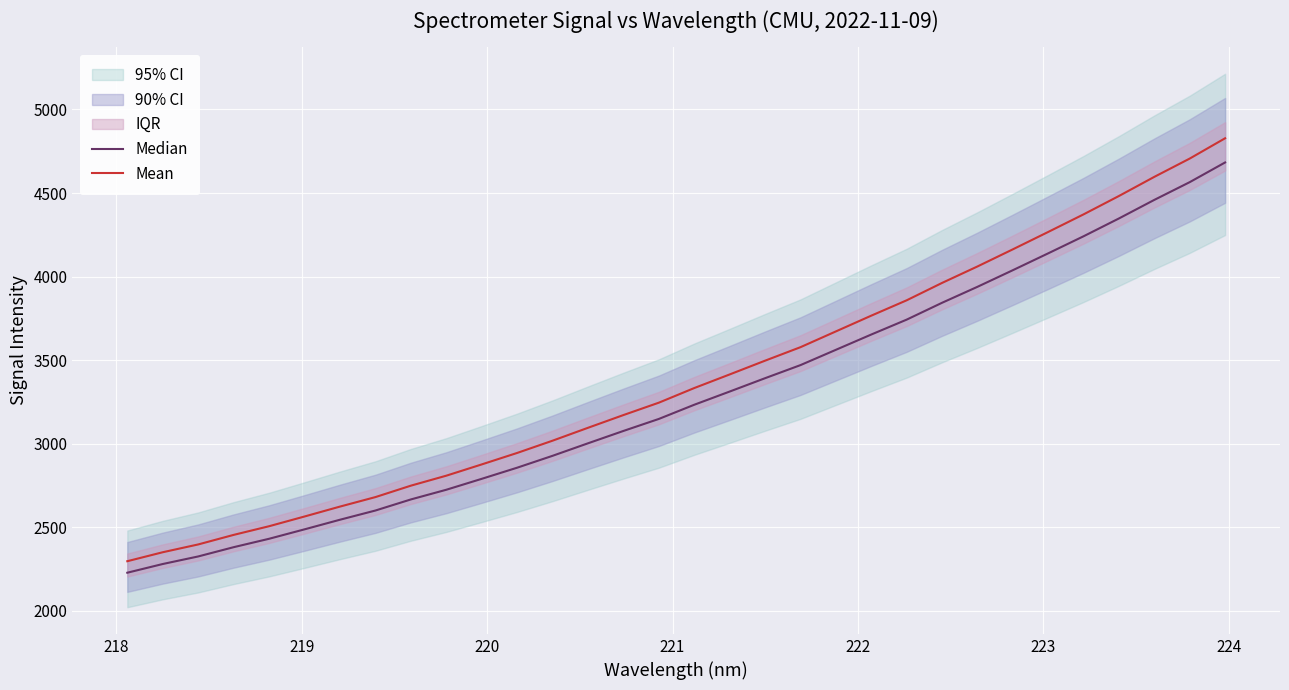

What is the value of the Mean point at the 16th from the left?

3244.8